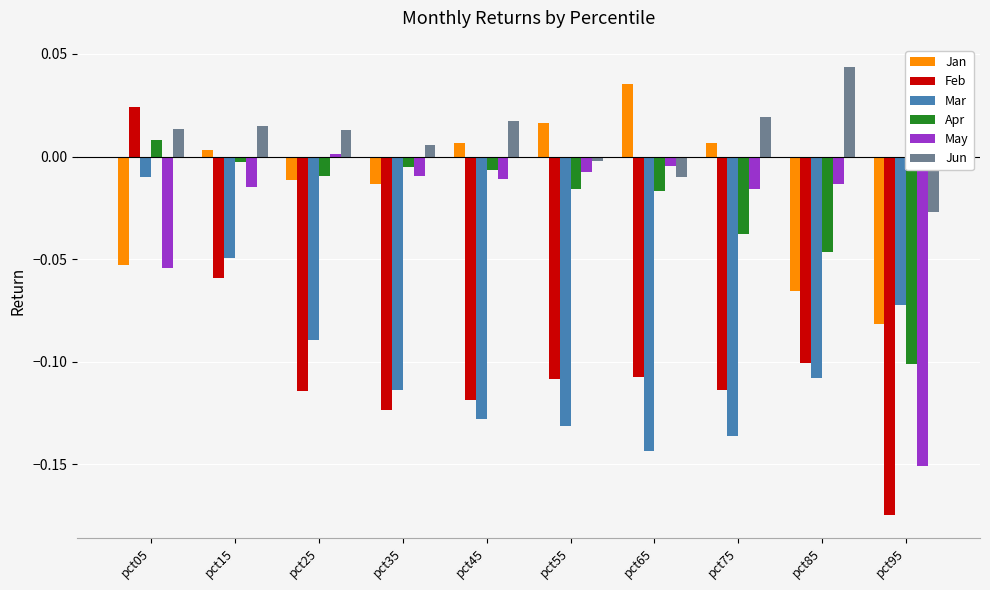

What is the sum of all Mar values?

-1.0